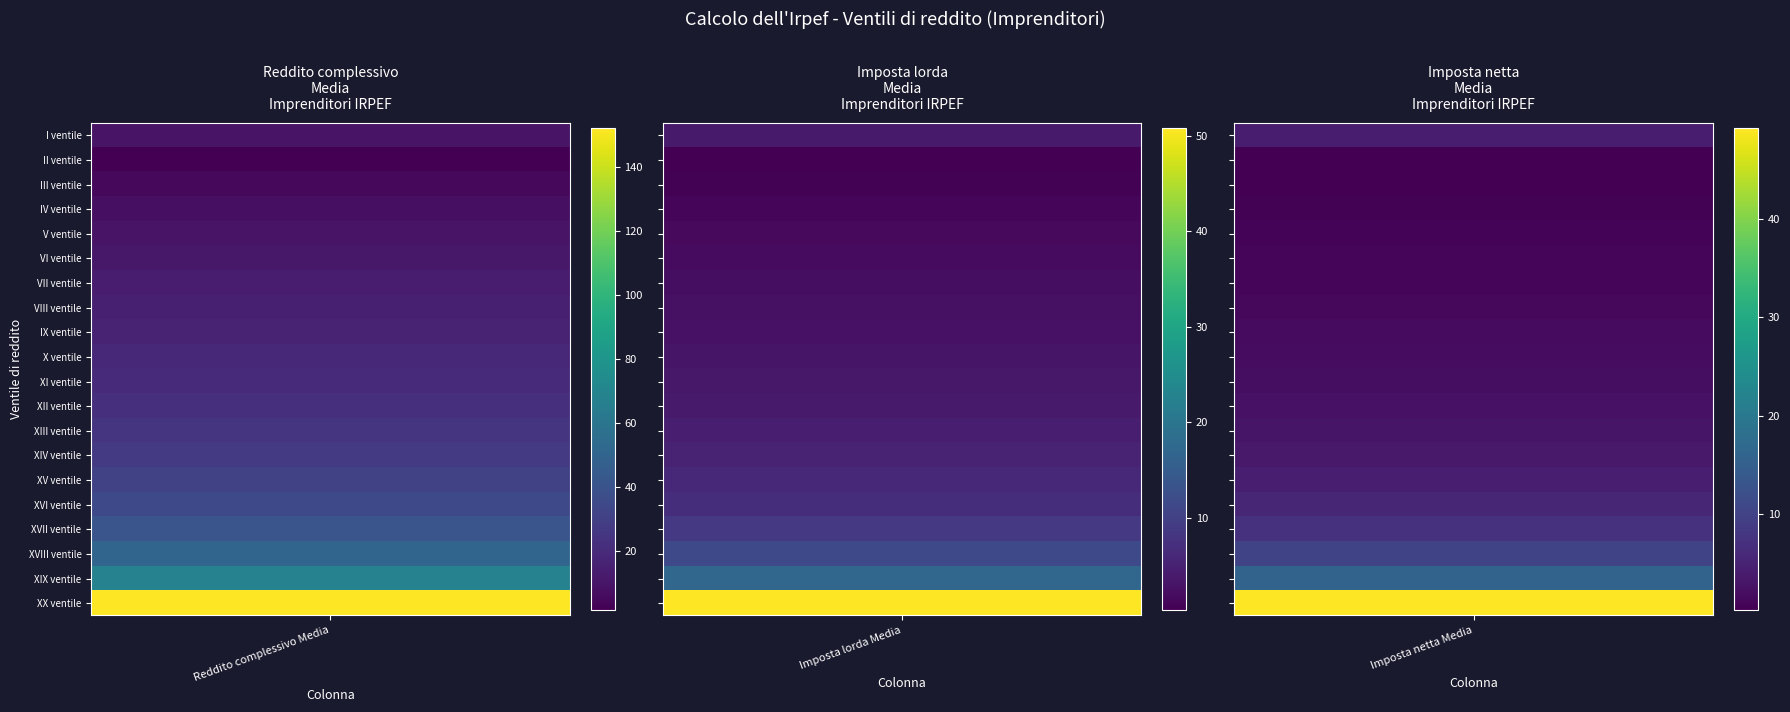

Which series has the largest total across all categories?

XX ventile